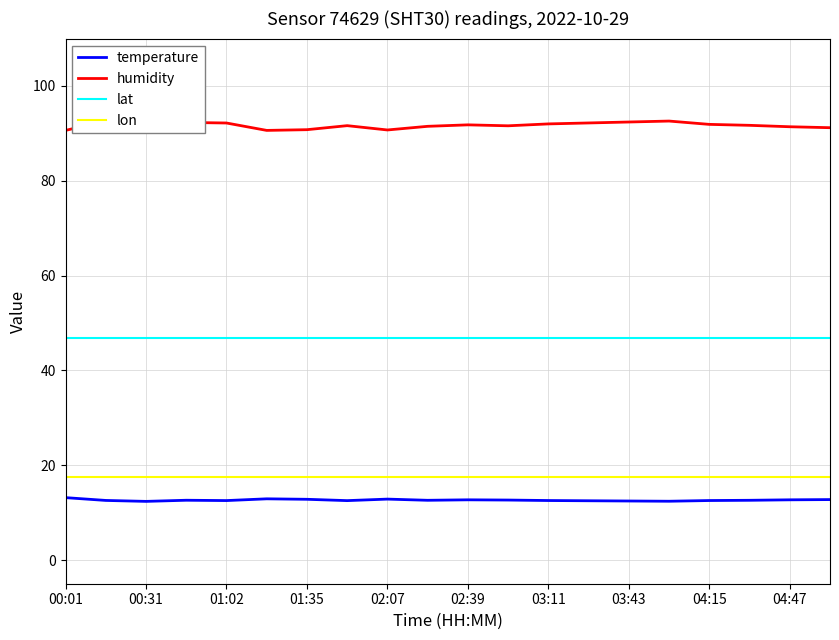

True or false: temperature has a value of 18.2 at 02:07.

False